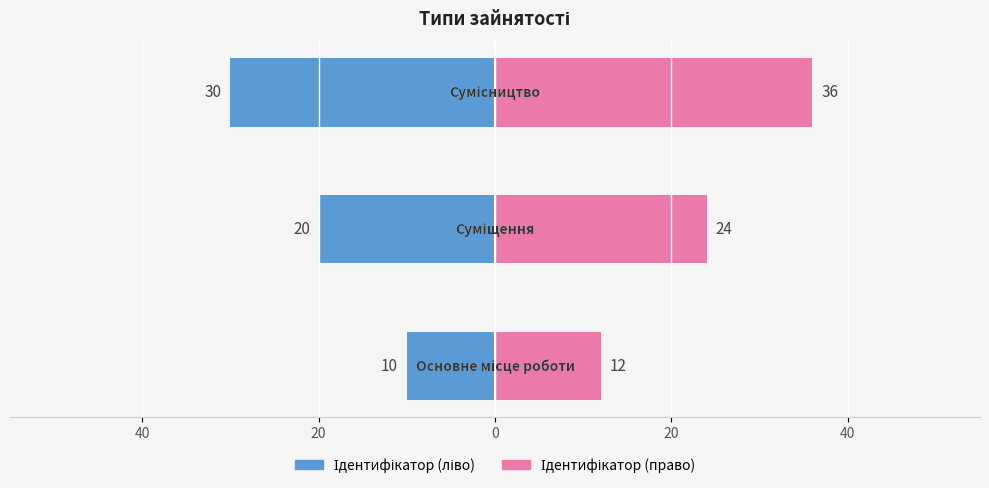

What is the maximum value shown in the chart?

36